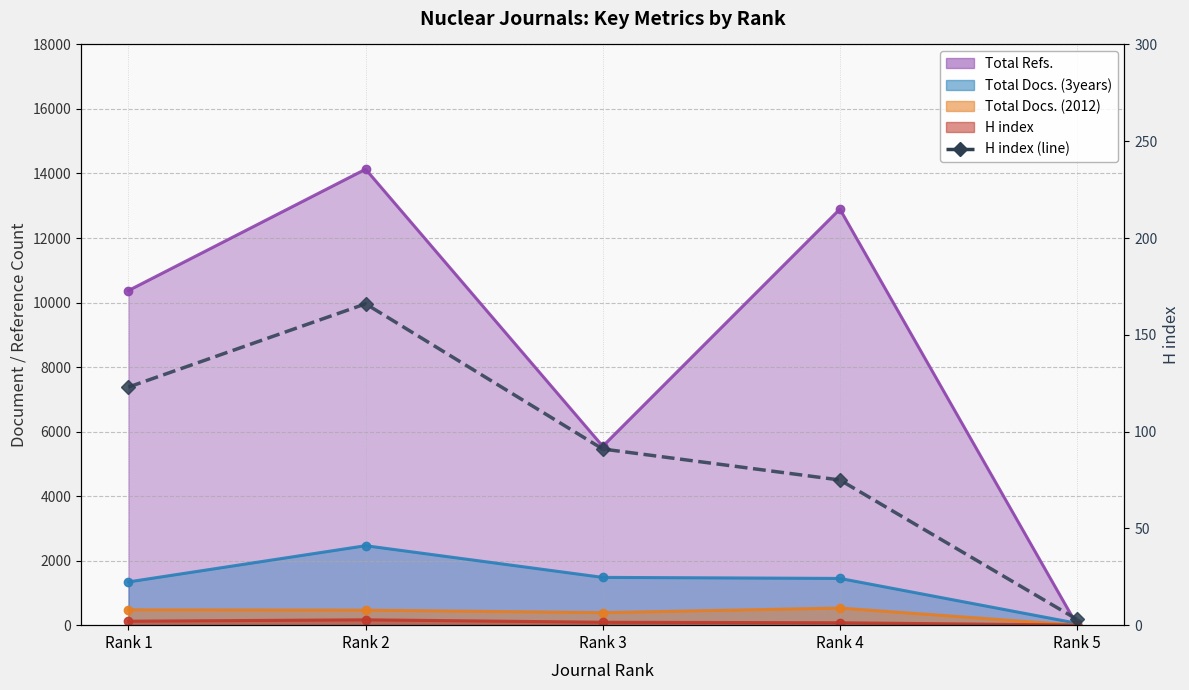

True or false: there are more than 1 points higher than both neighbors.

False